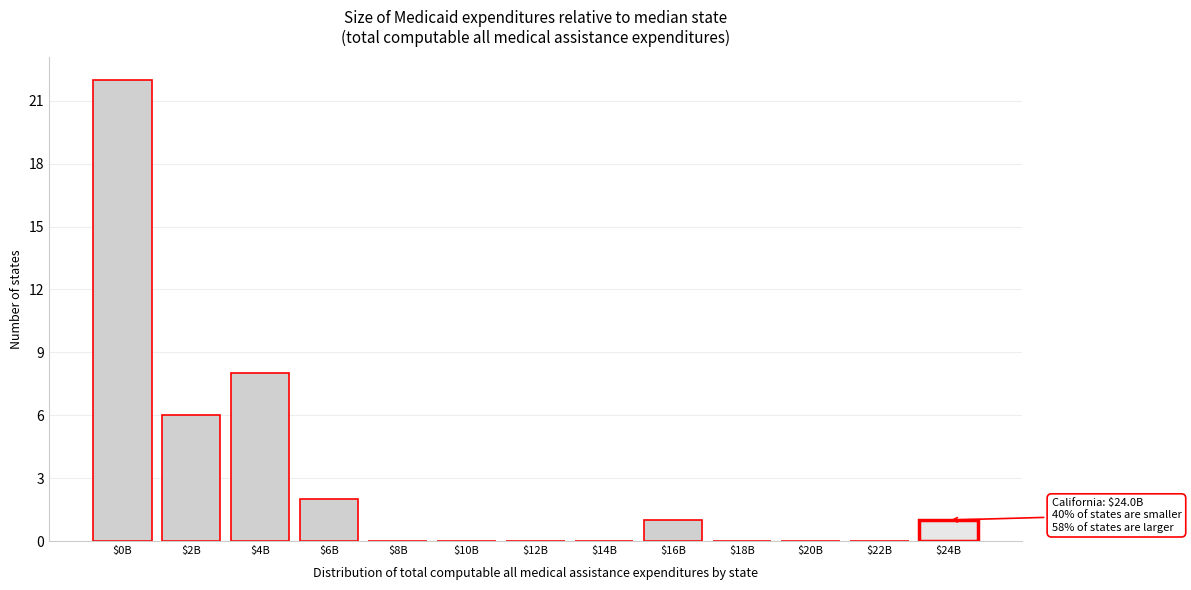

Is it true that the value at $12B is 0?

True